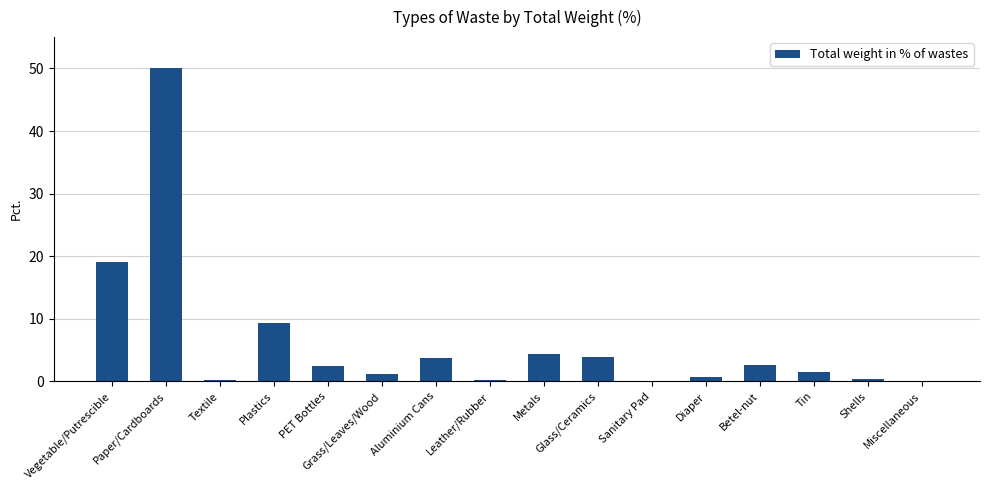

At which category does the chart reach its peak across all series?

Paper/Cardboards